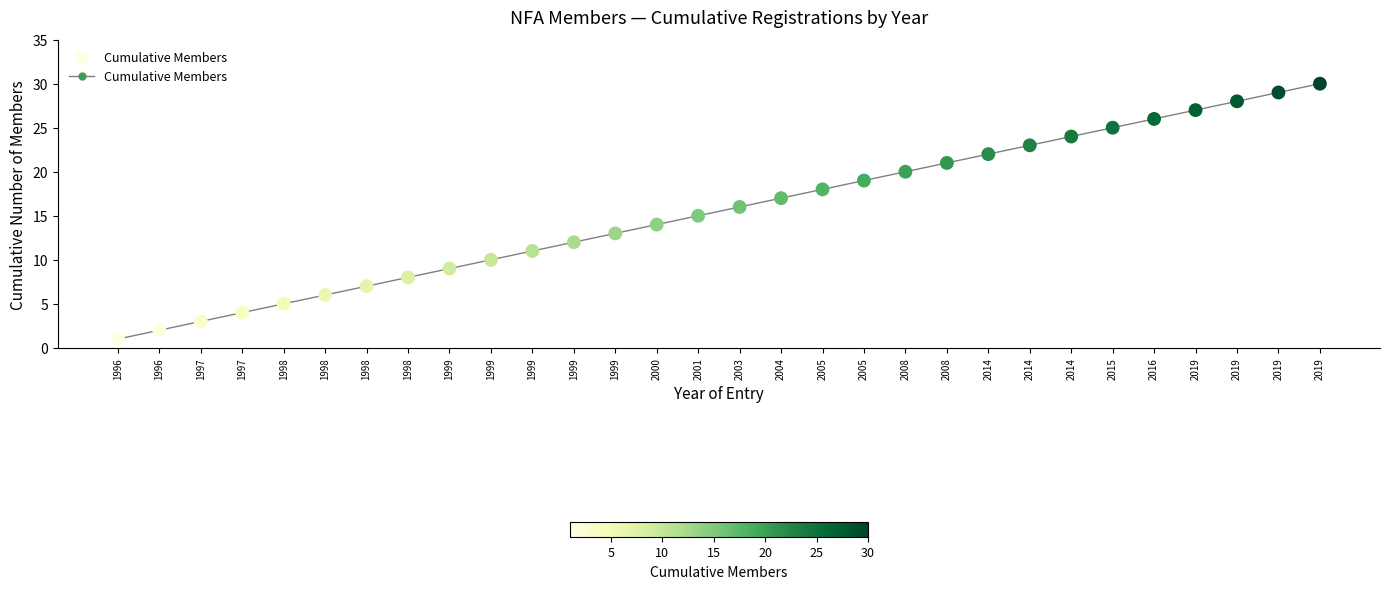

What is the range of Y values (max minus min)?

29